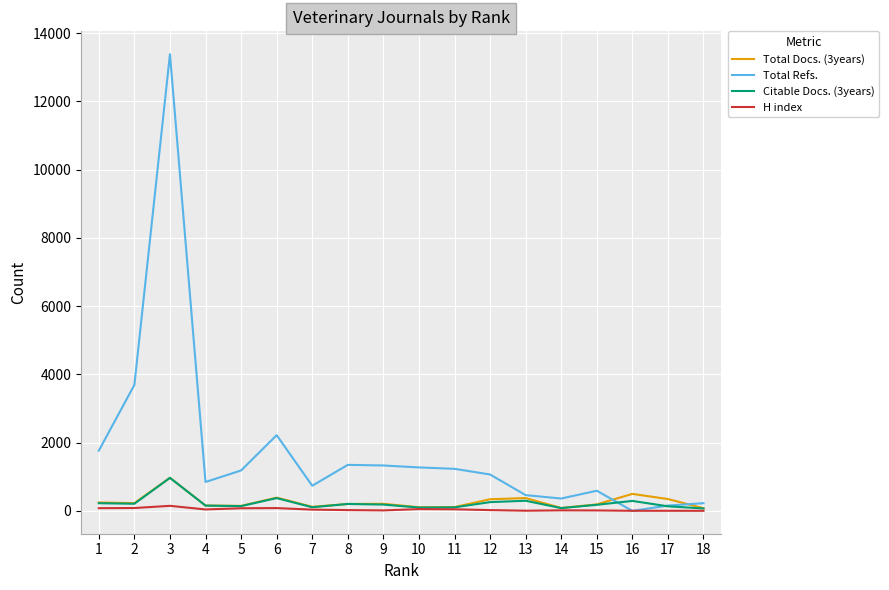

The H index series shows 3 at 17. True or false?

True